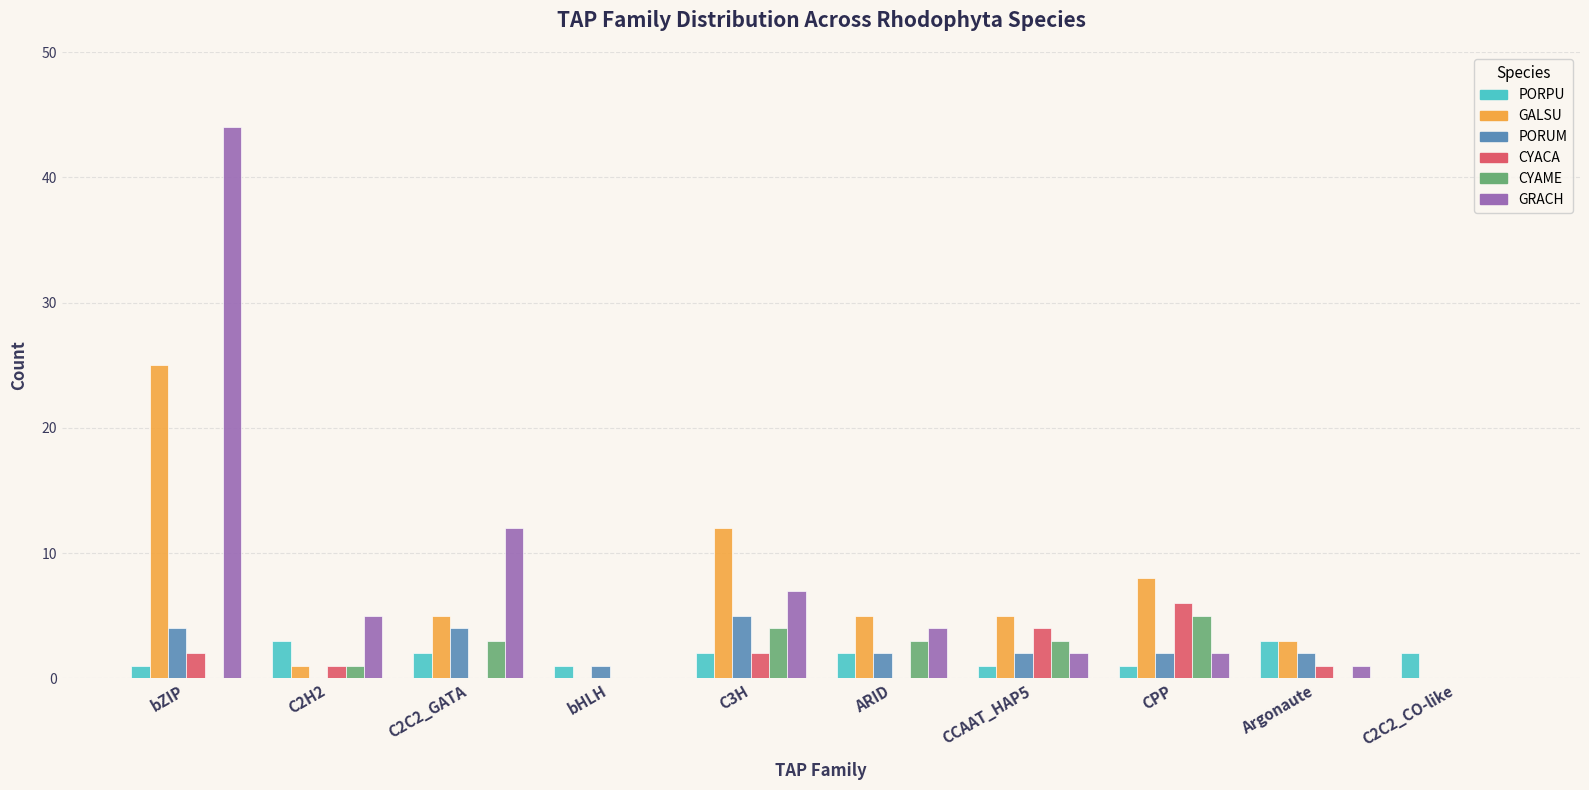

Reading left to right, transcribe all the data shown in this chart.

PORPU: 1	3	2	1	2	2	1	1	3	2
GALSU: 25	1	5	0	12	5	5	8	3	0
PORUM: 4	0	4	1	5	2	2	2	2	0
CYACA: 2	1	0	0	2	0	4	6	1	0
CYAME: 0	1	3	0	4	3	3	5	0	0
GRACH: 44	5	12	0	7	4	2	2	1	0